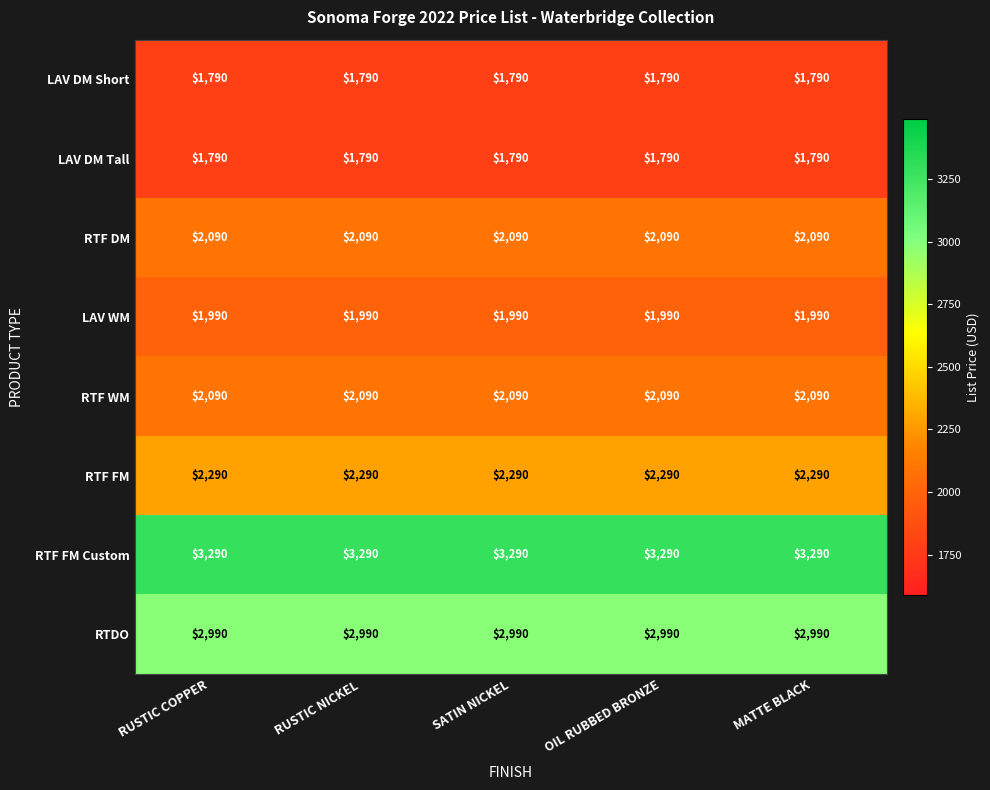

What is the average value of the RTF WM series?

2090